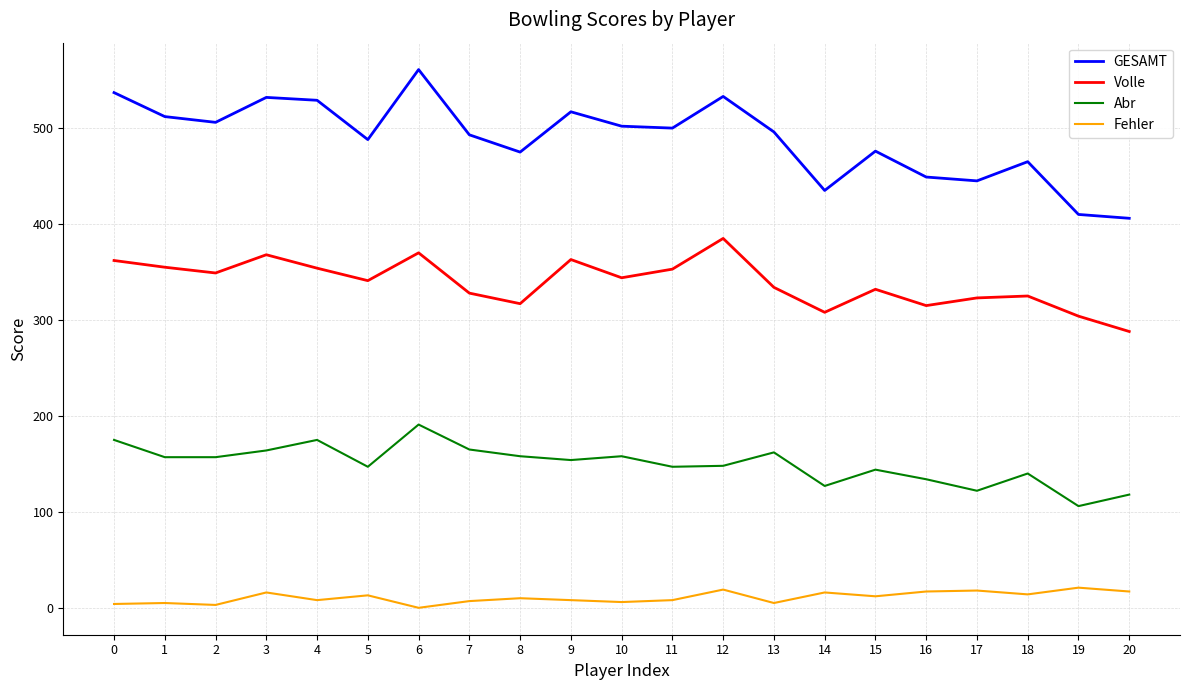

What is the difference between the maximum and minimum values in the Volle series?

97